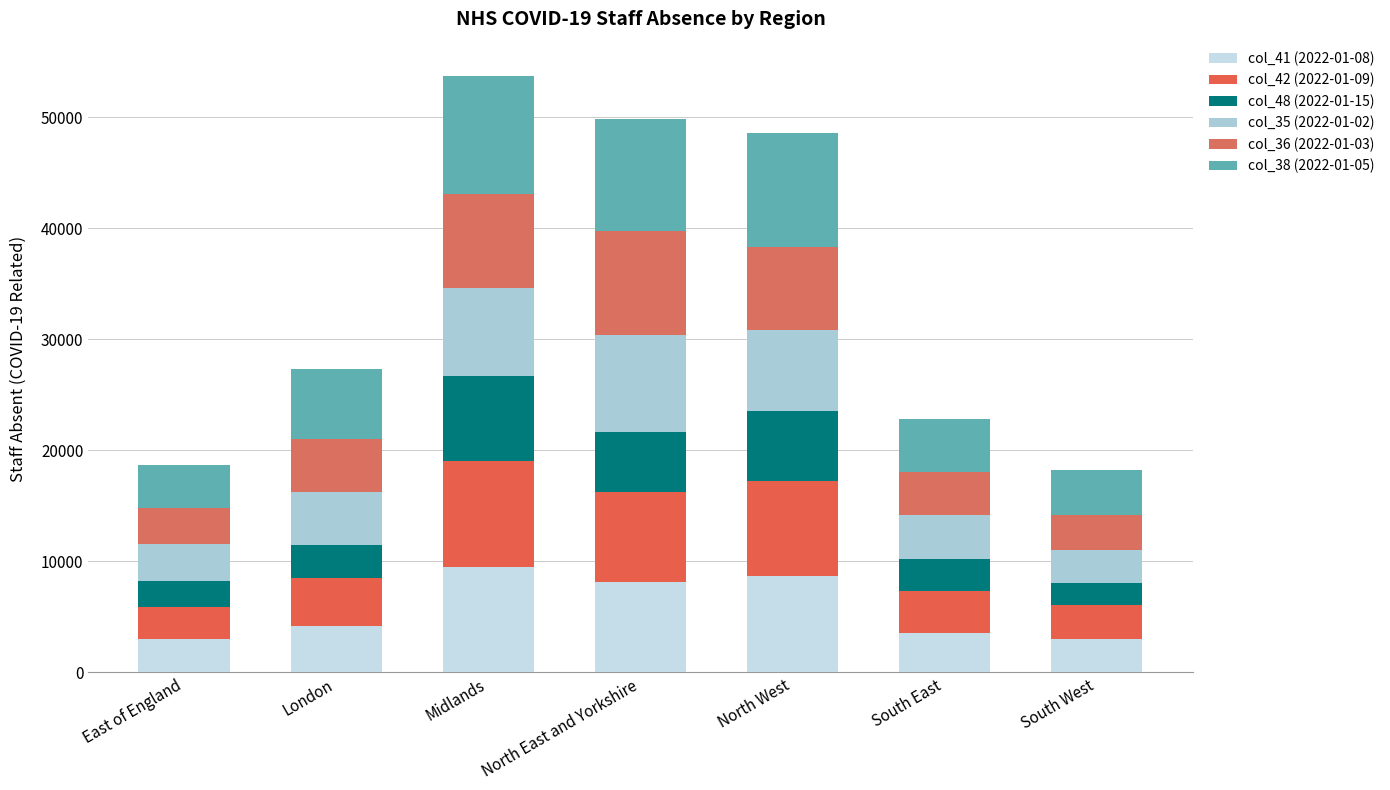

Which series has the largest total across all categories?

col_38 (2022-01-05)